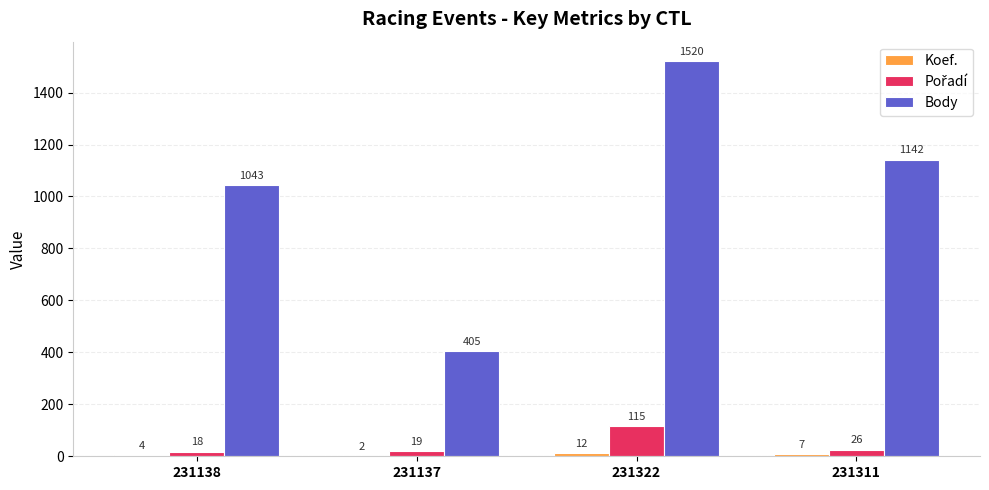

At which category is the sum across all series the highest?

231322